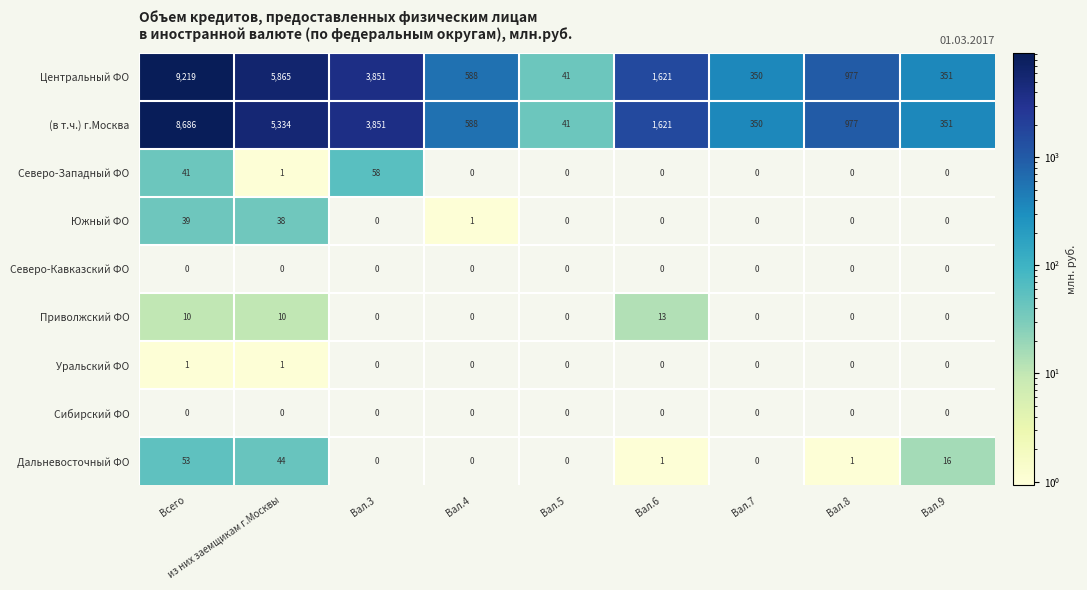

Which series has the widest spread of values?

Центральный ФО